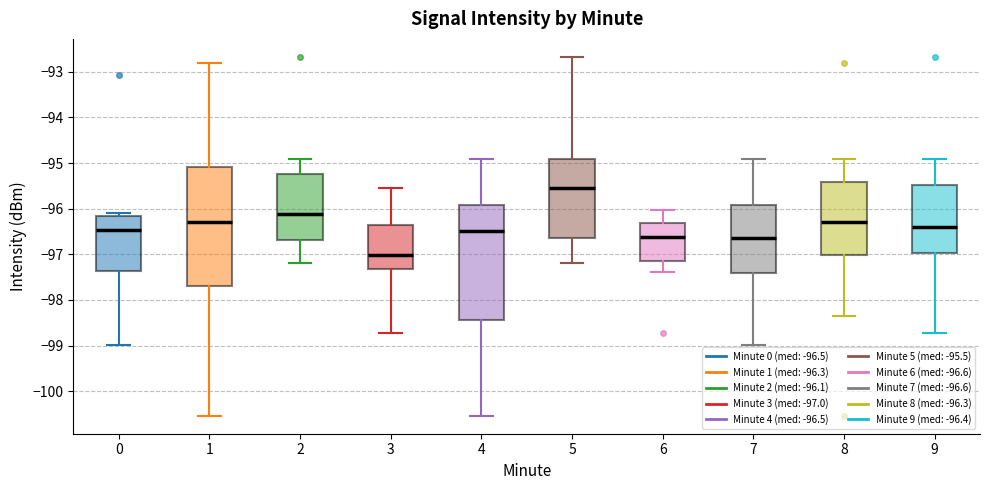

Reading left to right, transcribe this box plot: for each box, give where its median line is, the range the box spans, and where its two whiskers end, as read against the y-axis. The values are not printed on the chart, so give them approximately, as read against the axis.

0: median -96.5, box -97.4 to -96.2, whiskers -99.0 to -96.1
1: median -96.3, box -97.7 to -95.1, whiskers -100.5 to -92.8
2: median -96.1, box -96.7 to -95.2, whiskers -97.2 to -94.9
3: median -97.0, box -97.3 to -96.4, whiskers -98.7 to -95.5
4: median -96.5, box -98.4 to -95.9, whiskers -100.5 to -94.9
5: median -95.5, box -96.6 to -94.9, whiskers -97.2 to -92.7
6: median -96.6, box -97.1 to -96.3, whiskers -97.4 to -96.0
7: median -96.6, box -97.4 to -95.9, whiskers -99.0 to -94.9
8: median -96.3, box -97.0 to -95.4, whiskers -98.4 to -94.9
9: median -96.4, box -97.0 to -95.5, whiskers -98.7 to -94.9